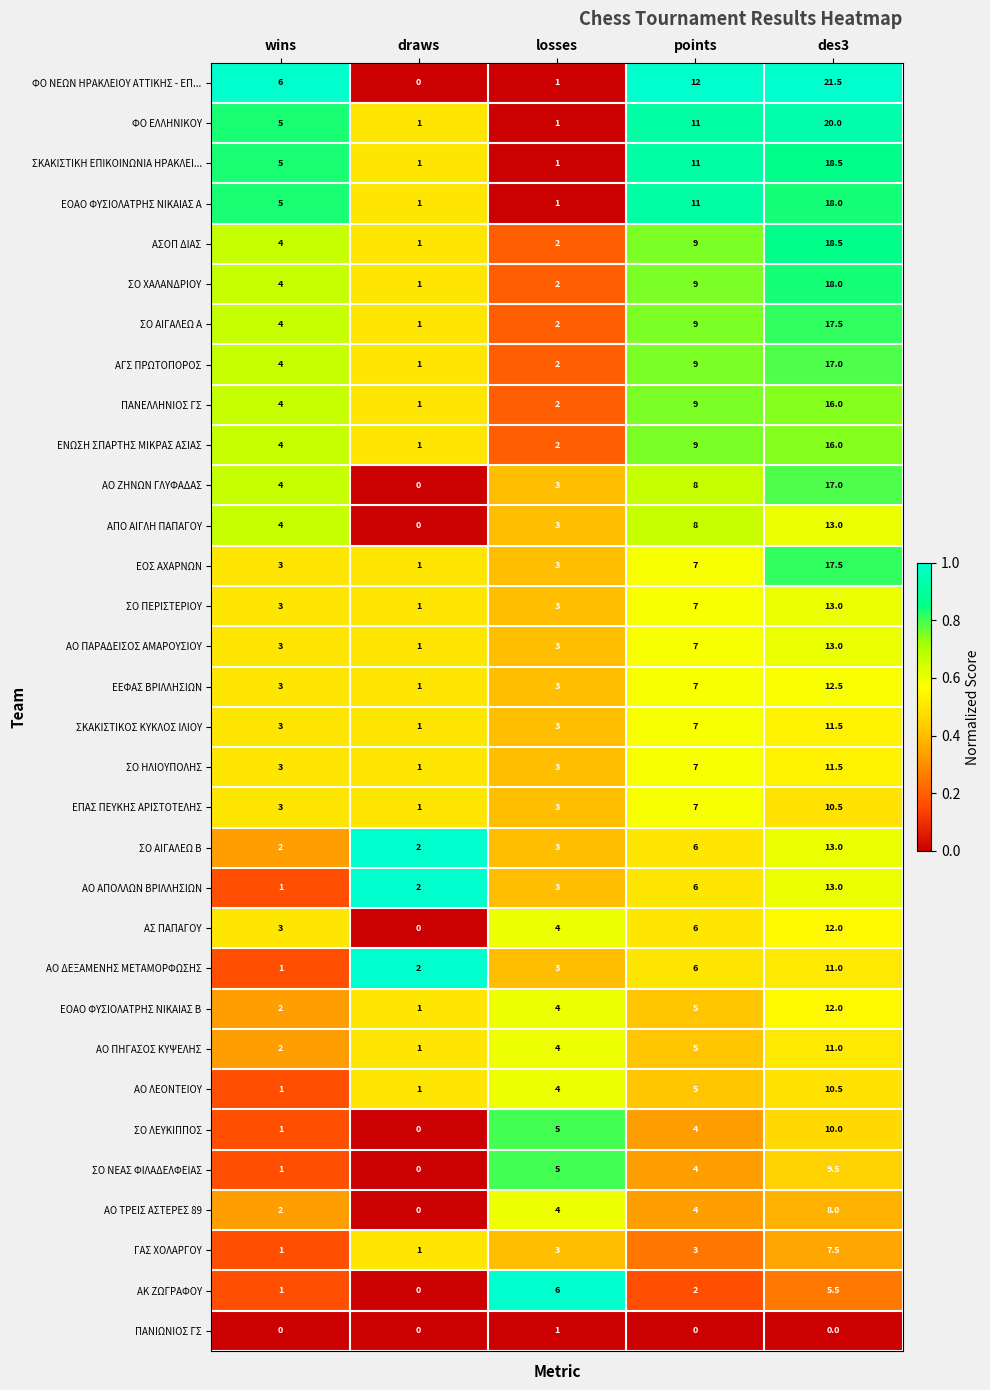

What is the difference between the ΣΚΑΚΙΣΤΙΚΗ ΕΠΙΚΟΙΝΩΝΙΑ ΗΡΑΚΛΕΙ... values at des3 and losses?

17.5